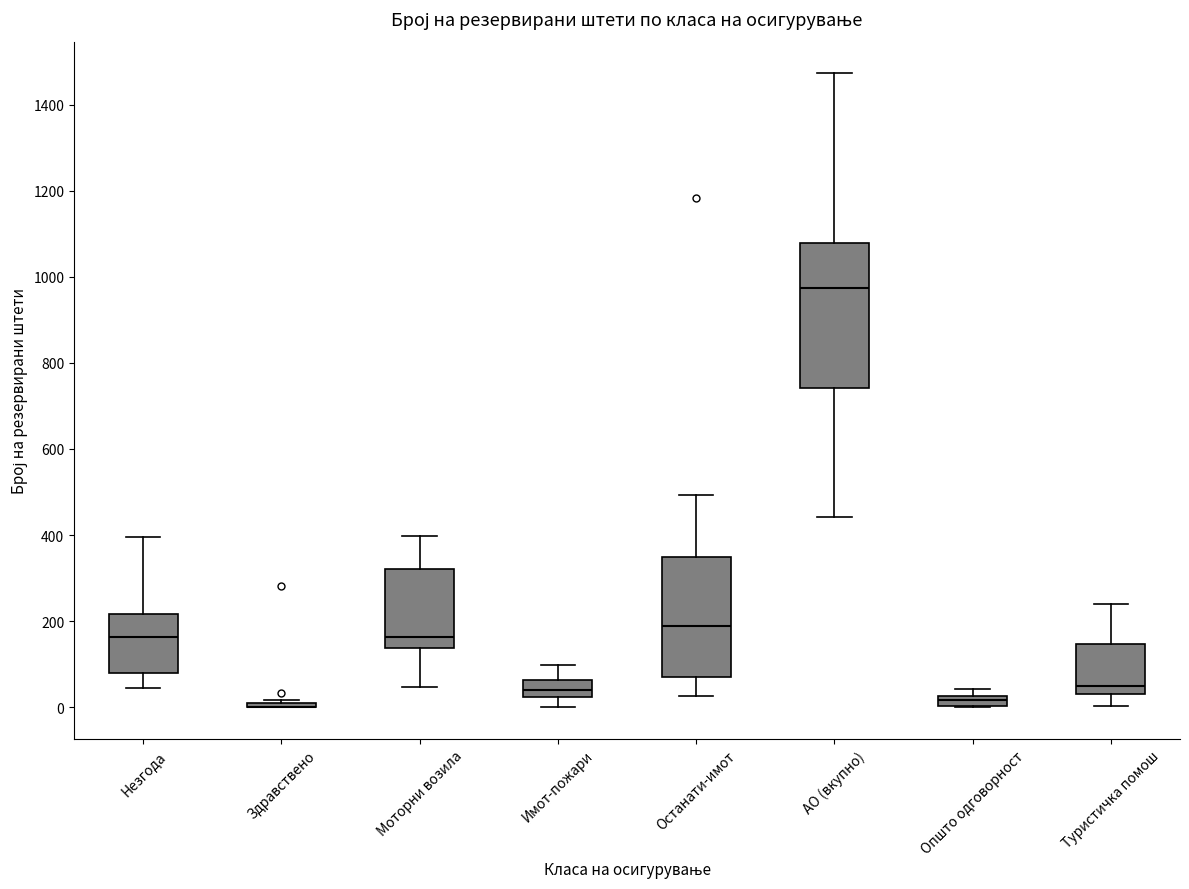

Where does the upper whisker of the box for Останати-имот end on the y-axis? The values are not printed on the chart, so give them approximately, as read against the axis.

500